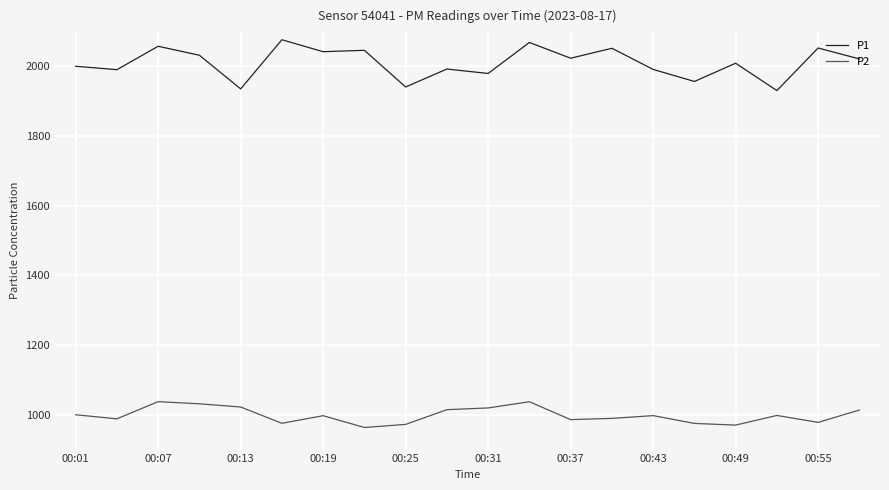

What is the difference between the maximum and minimum values in the P2 series?

74.2